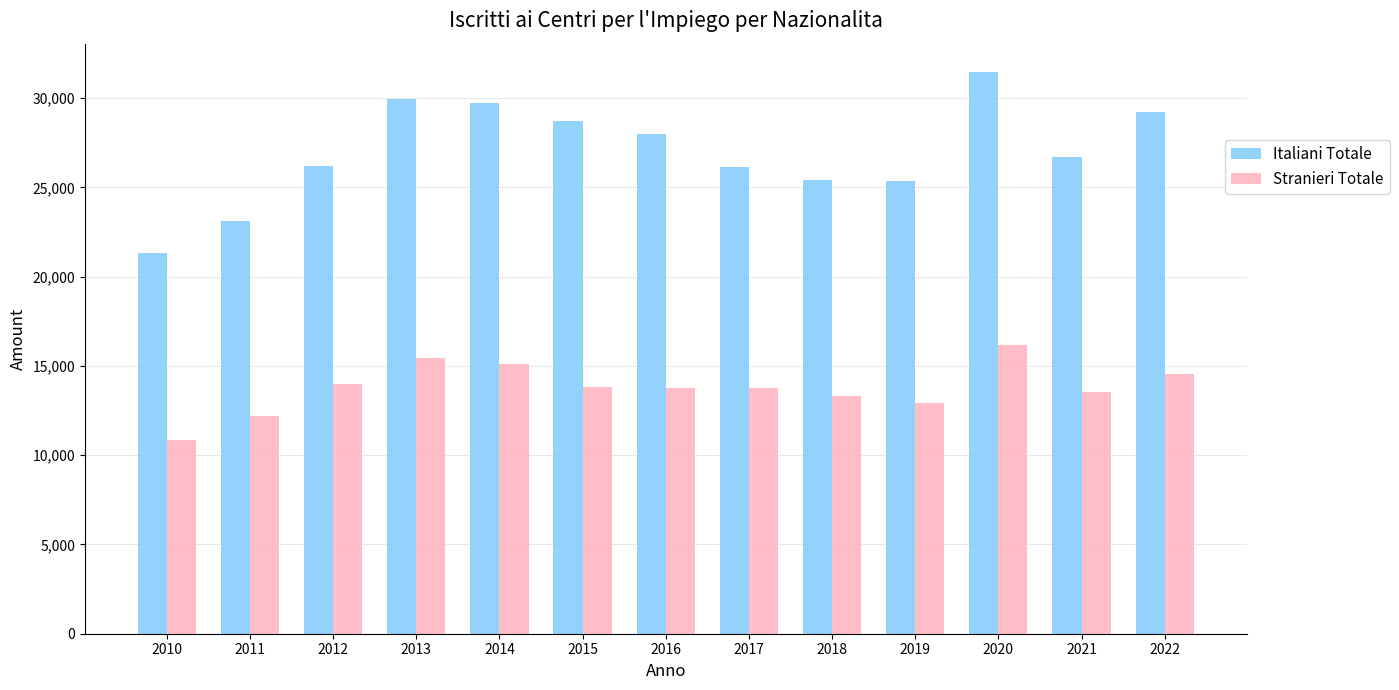

How many values in the Italiani Totale series are below 26705?

6